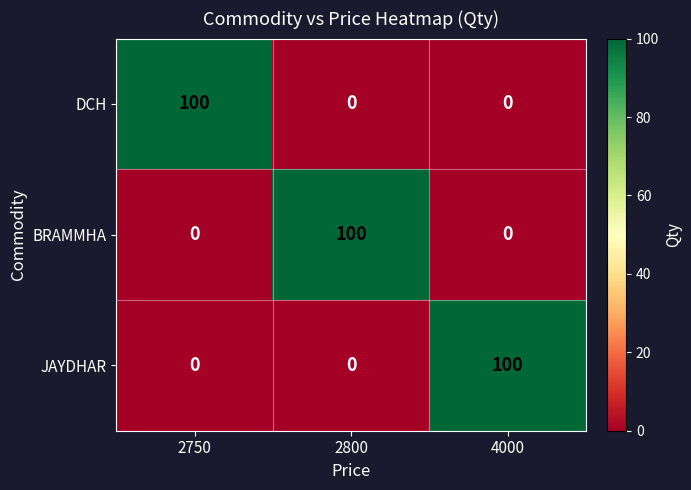

What is the spread (max minus min) of values at 4000?

100